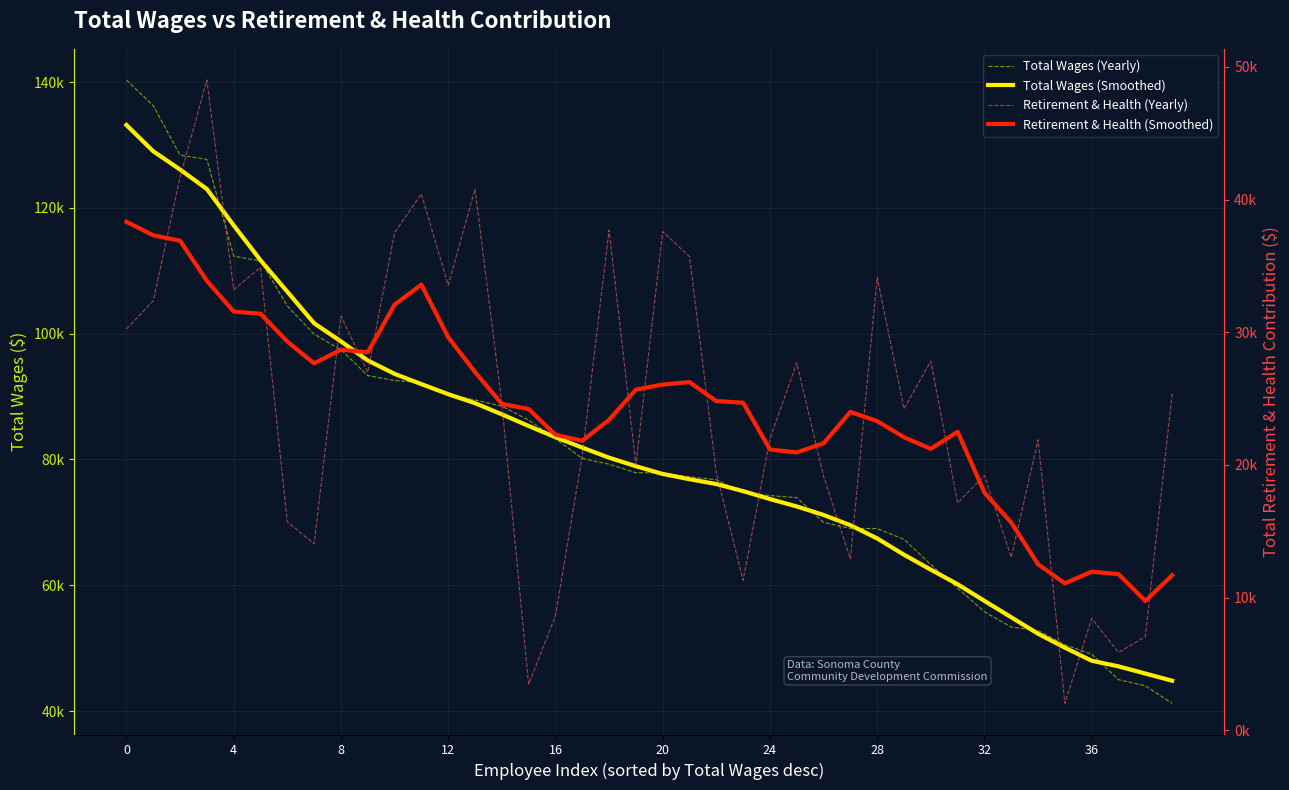

At which label is Total Wages (Smoothed) closest to 88993?

13